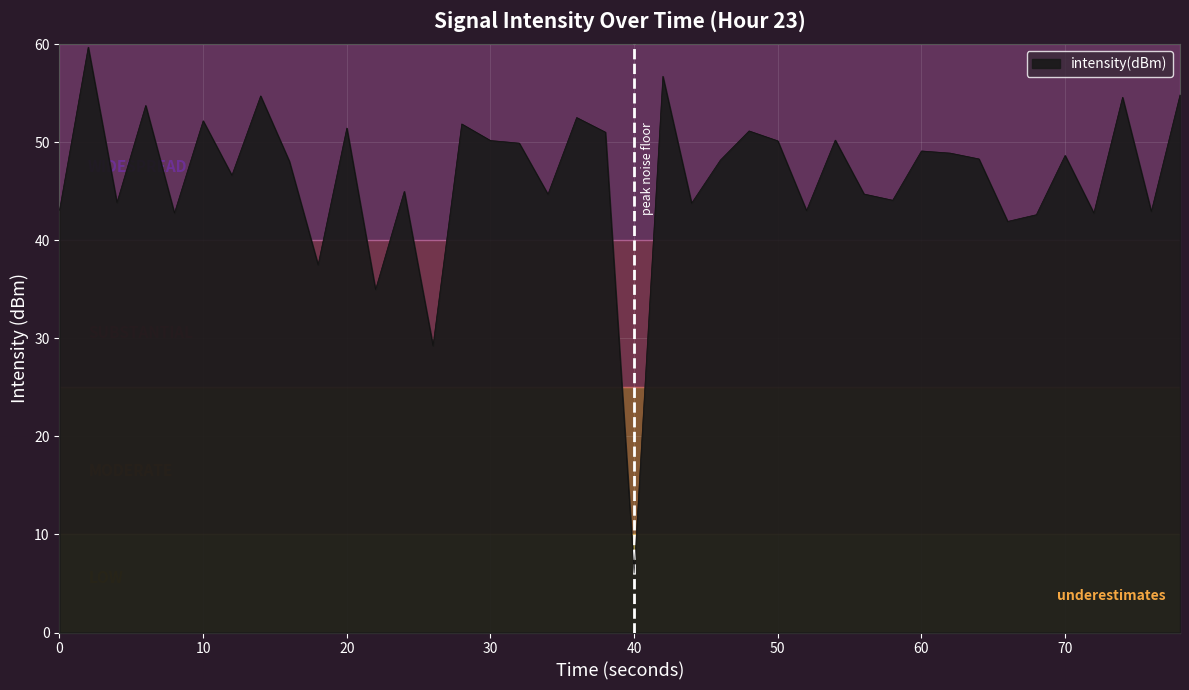

What is the difference between the maximum and minimum values?

53.6